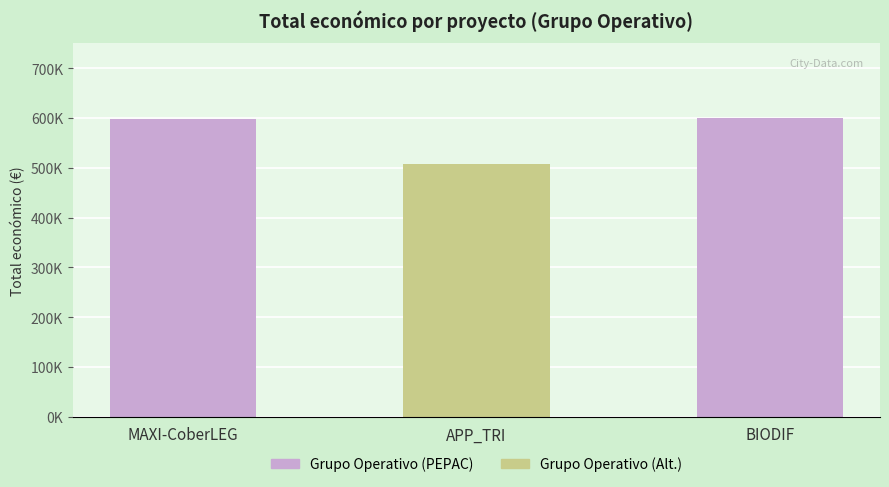

How many data points are less than 598609?

1